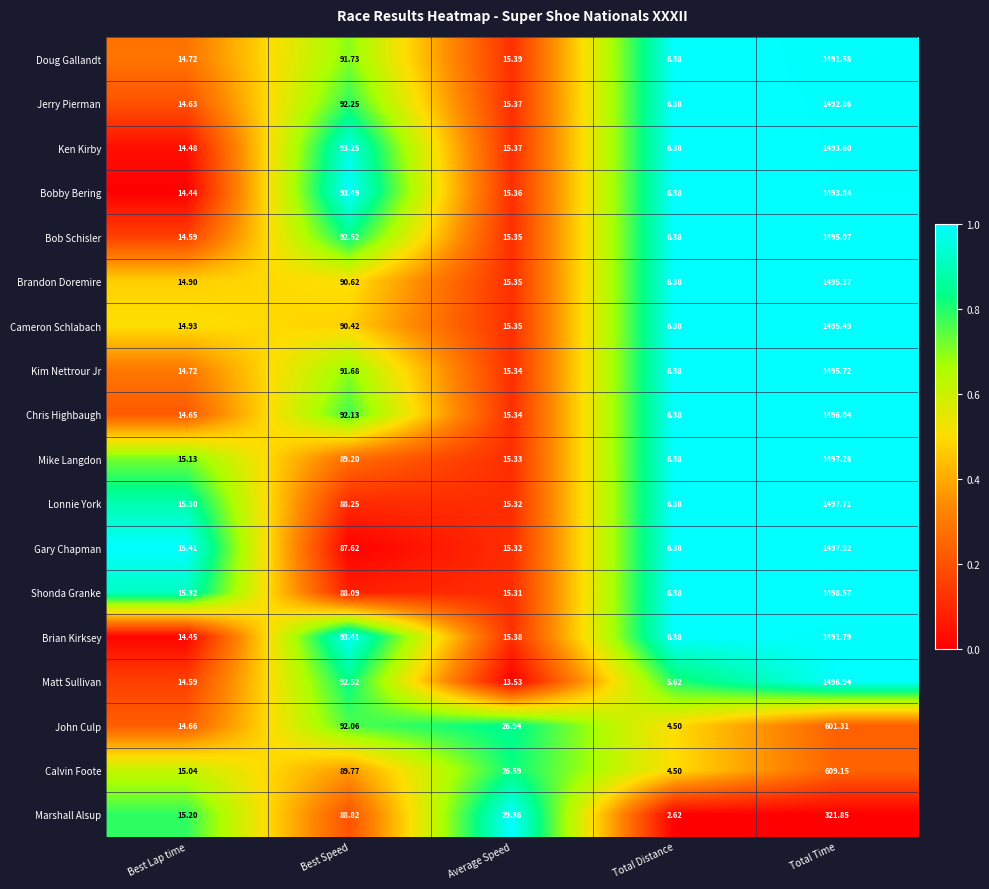

Which series changed the most between Total Distance and Total Time?

Shonda Granke